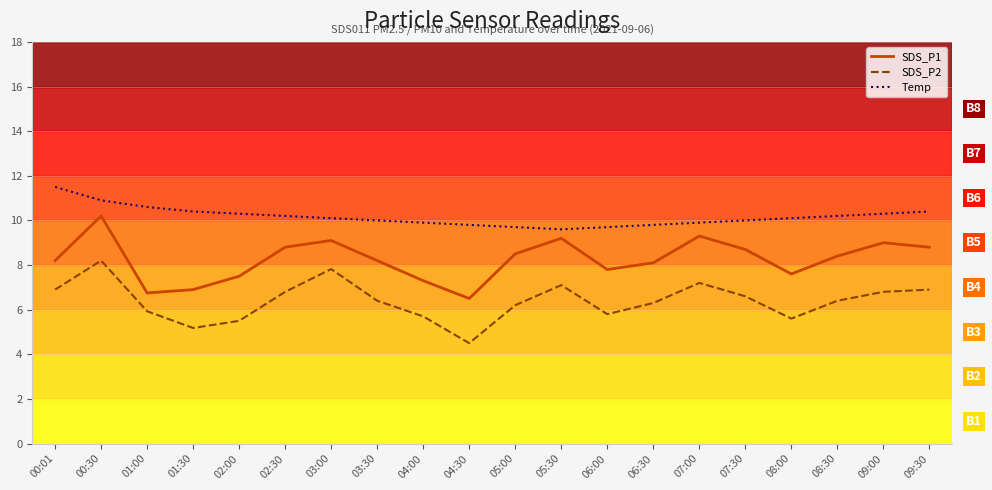

How many distinct data groups are displayed?

3